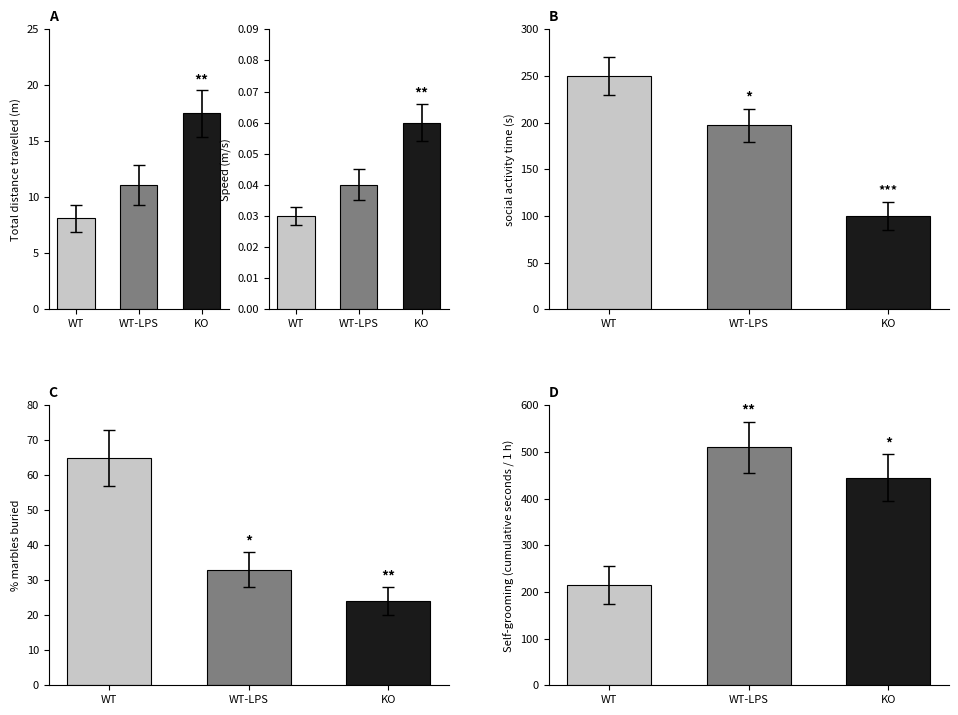

Count the number of data series in this chart.

1